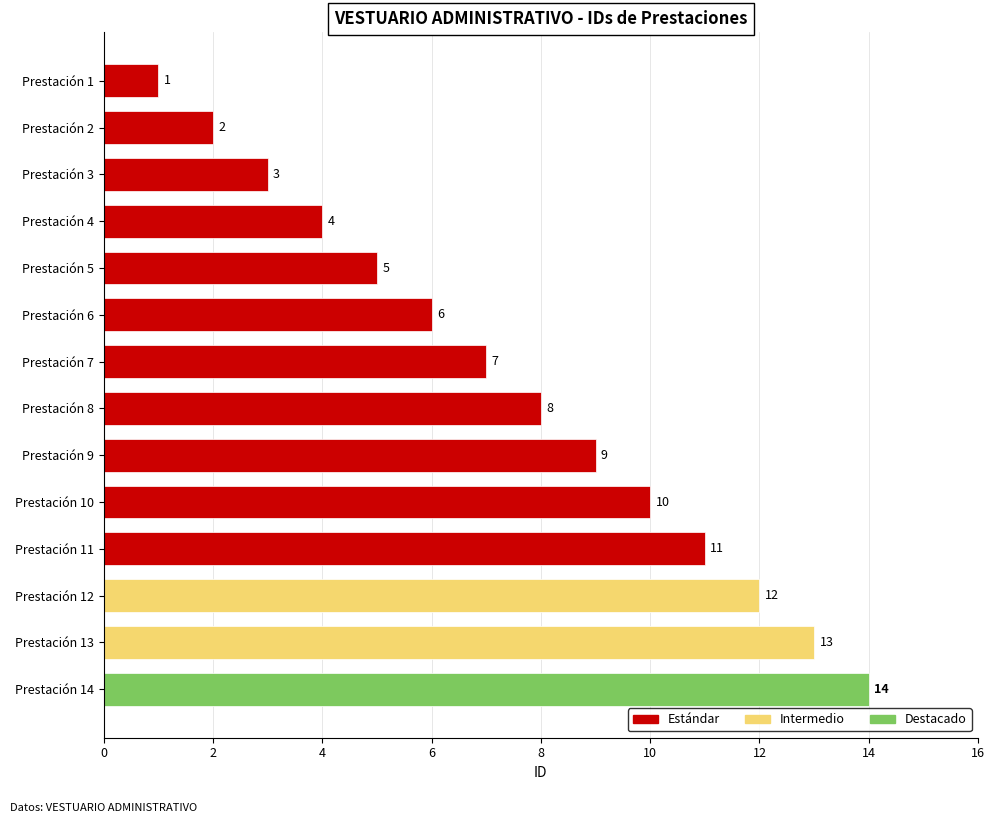

Which has a higher value, Prestación 8 or Prestación 12?

Prestación 12